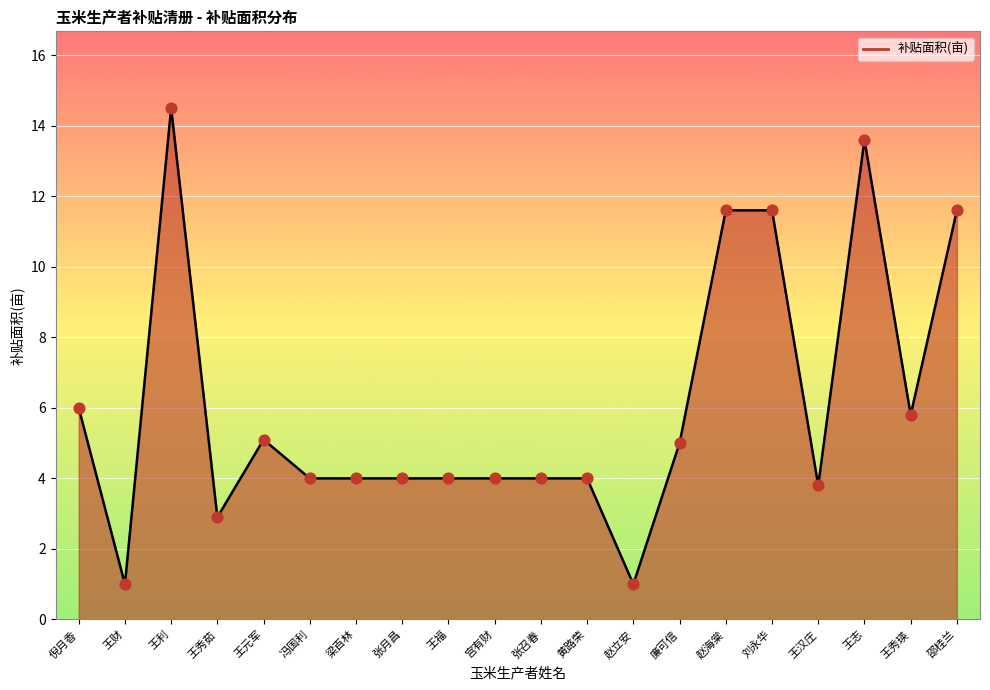

What is the change in value from 王财 to 王福?

+3.0